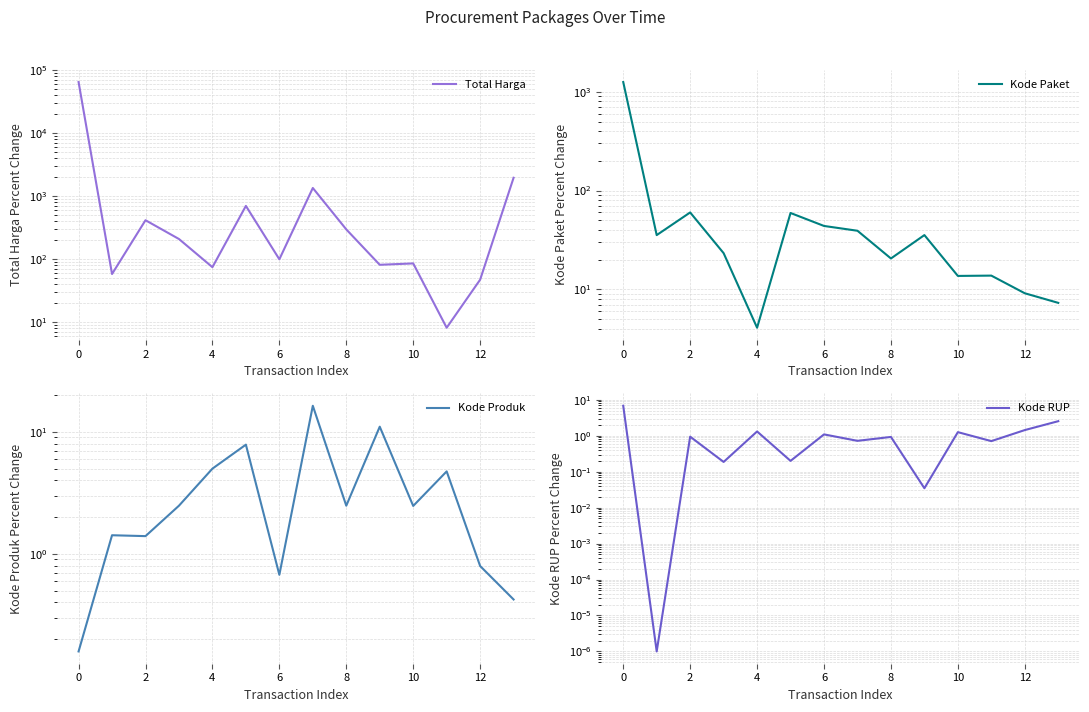

Which category has the lowest value in the Total Harga series?

11